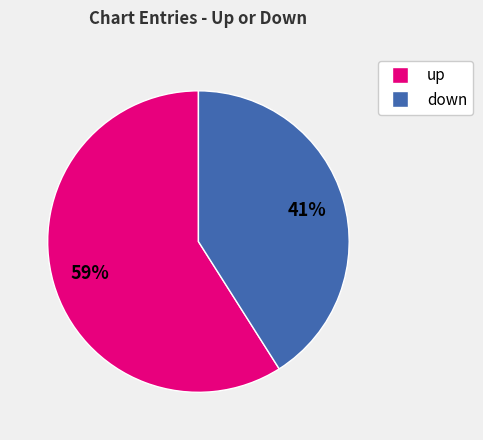

To the nearest percent, what is the difference between the largest and smallest slice percentages?

18%